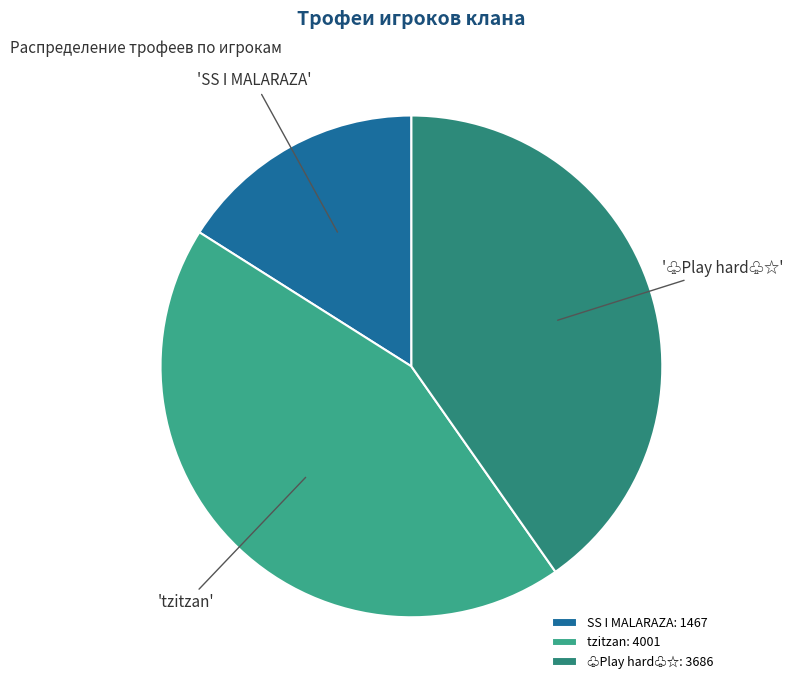

What is the ratio of the value at tzitzan to the value at SS I MALARAZA?

2.7